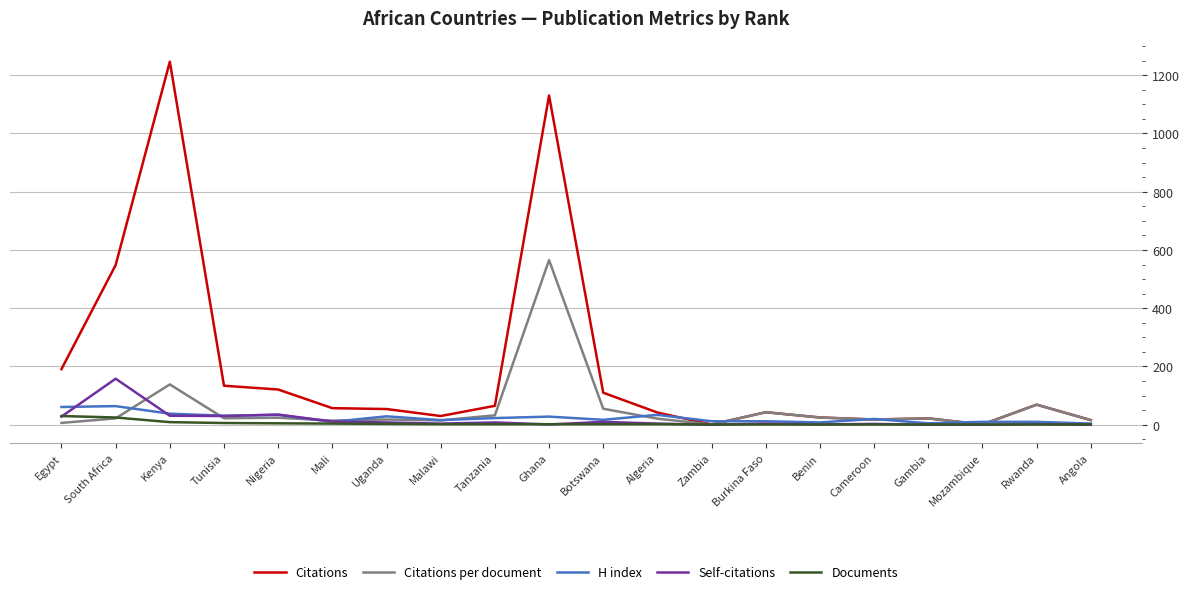

At which category is the sum across all series the highest?

Ghana